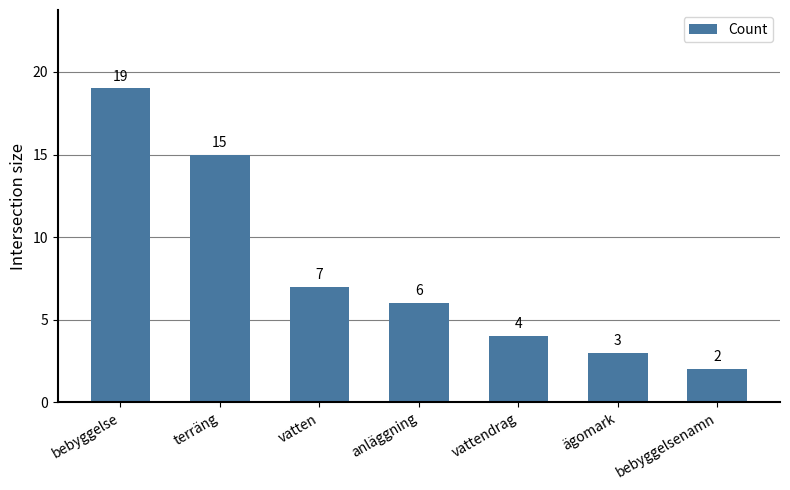

How many bars are there in total?

7